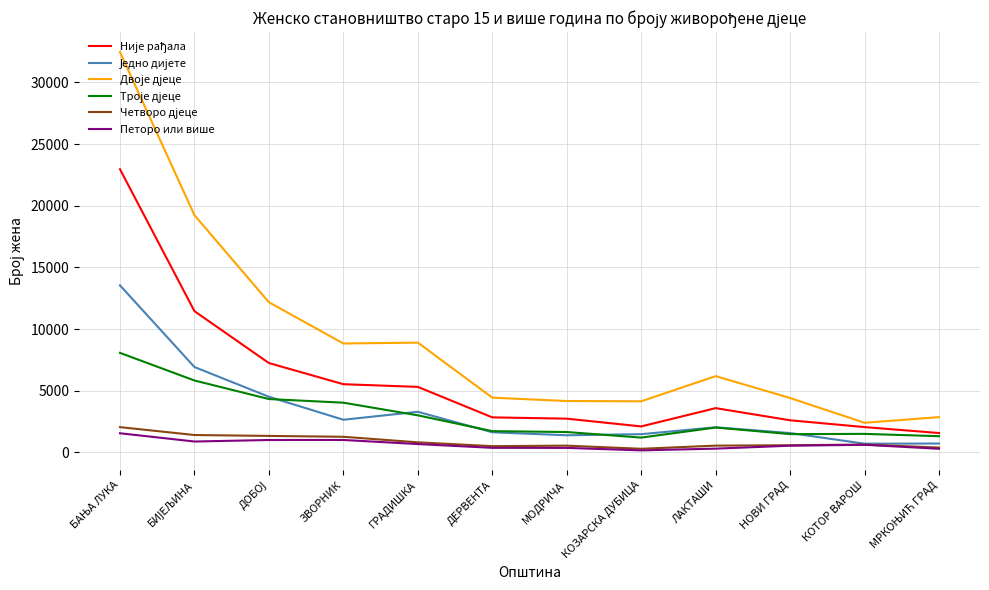

What is the greatest value displayed?

32459